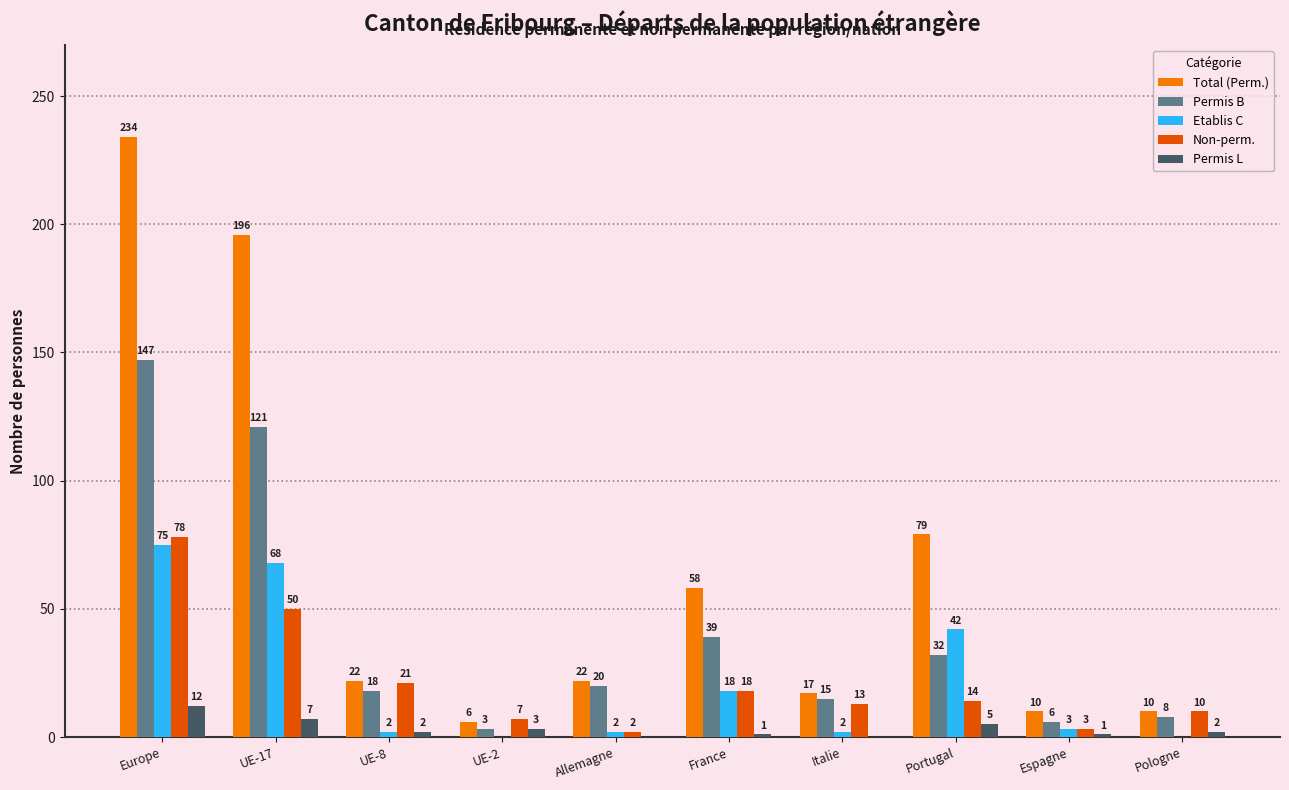

Reading right to left, transcribe all the data shown in this chart.

Total (Perm.): Pologne=10	Espagne=10	Portugal=79	Italie=17	France=58	Allemagne=22	UE-2=6	UE-8=22	UE-17=196	Europe=234
Permis B: Pologne=8	Espagne=6	Portugal=32	Italie=15	France=39	Allemagne=20	UE-2=3	UE-8=18	UE-17=121	Europe=147
Etablis C: Pologne=0	Espagne=3	Portugal=42	Italie=2	France=18	Allemagne=2	UE-2=0	UE-8=2	UE-17=68	Europe=75
Non-perm.: Pologne=10	Espagne=3	Portugal=14	Italie=13	France=18	Allemagne=2	UE-2=7	UE-8=21	UE-17=50	Europe=78
Permis L: Pologne=2	Espagne=1	Portugal=5	Italie=0	France=1	Allemagne=0	UE-2=3	UE-8=2	UE-17=7	Europe=12